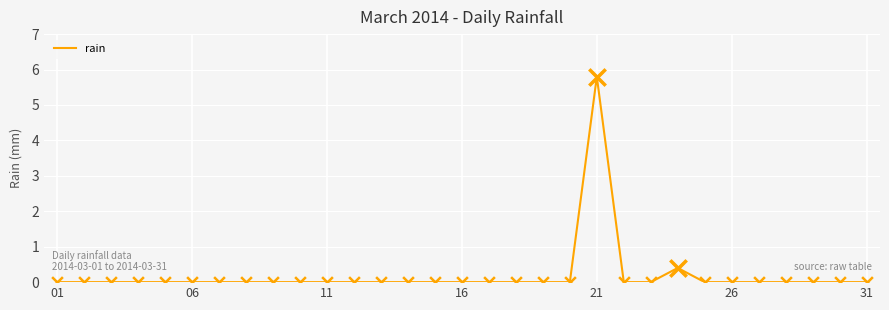

What is the maximum value shown in the chart?

5.8